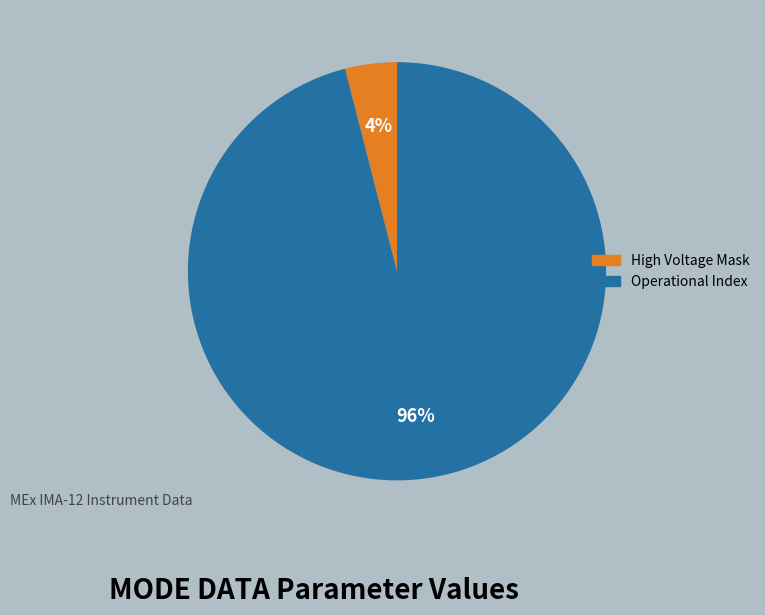

To the nearest percent, what is the combined percentage of High Voltage Mask and Operational Index?

100%